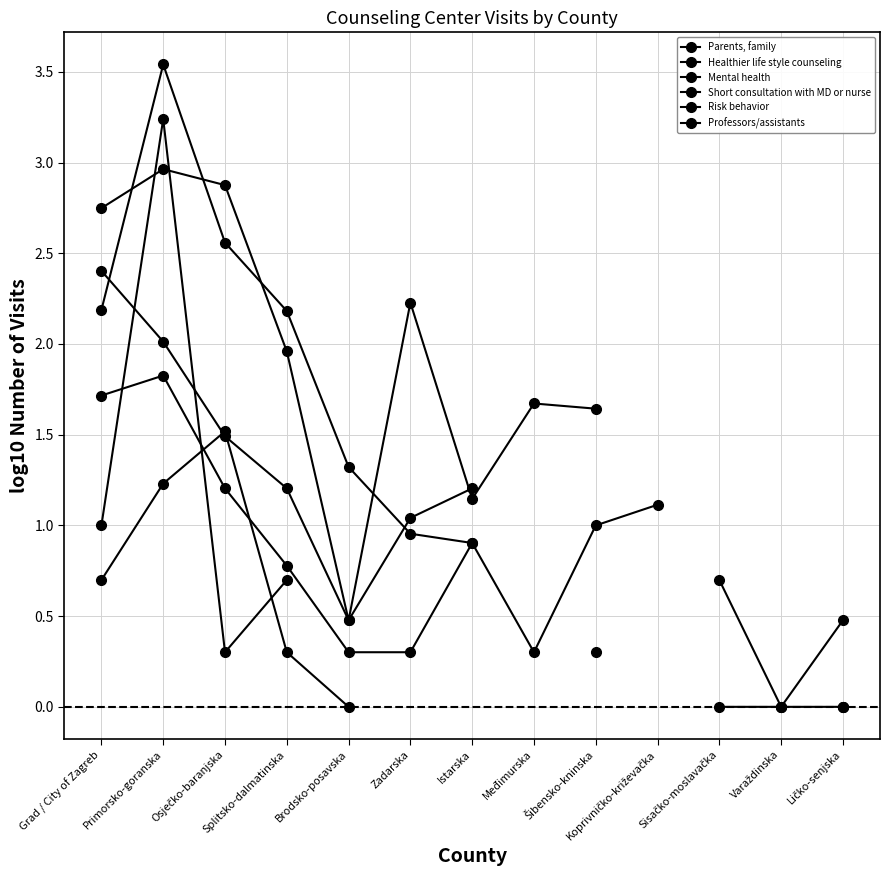

At which category is the sum across all series the highest?

Primorsko-goranska